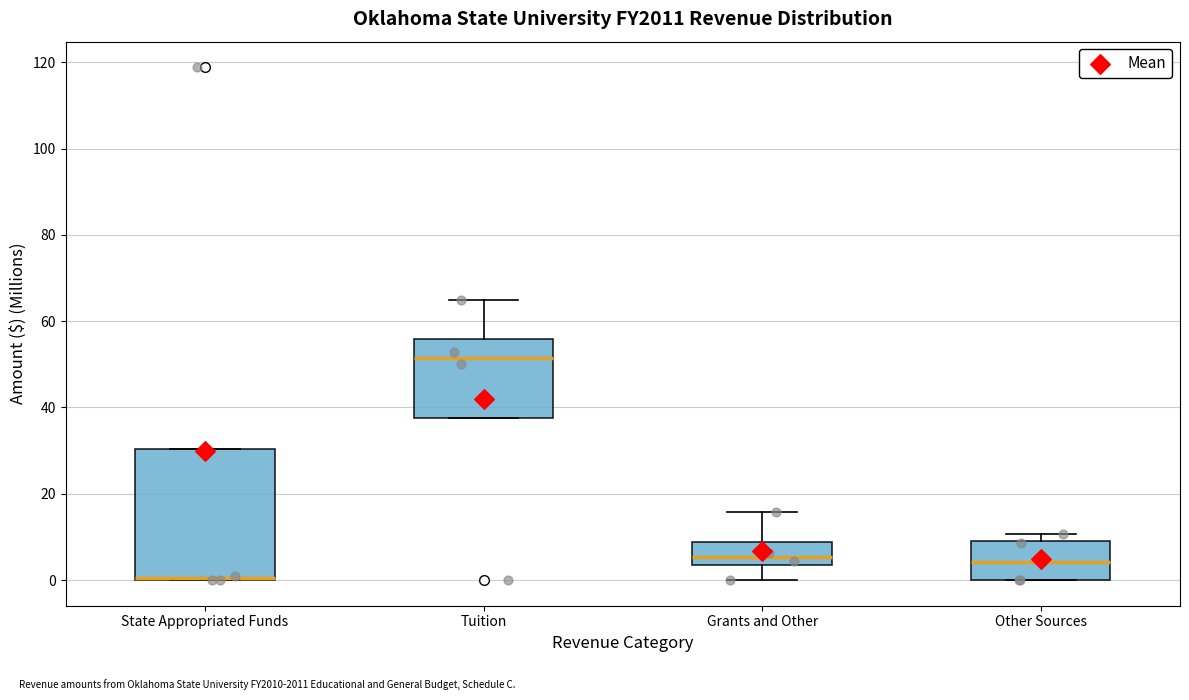

Reading left to right, transcribe this box plot: for each box, give where its median line is, the range the box spans, and where its two whiskers end, as read against the y-axis. The values are not printed on the chart, so give them approximately, as read against the axis.

State Appropriated Funds: median 0 (drawn on the box's lower edge), box 0 to 30, whiskers 0 to 30
Tuition: median 52, box 38 to 56, whiskers 38 to 64
Grants and Other: median 6, box 4 to 8, whiskers 0 to 16
Other Sources: median 4, box 0 to 10, whiskers 0 to 10 (just above the box's upper edge)